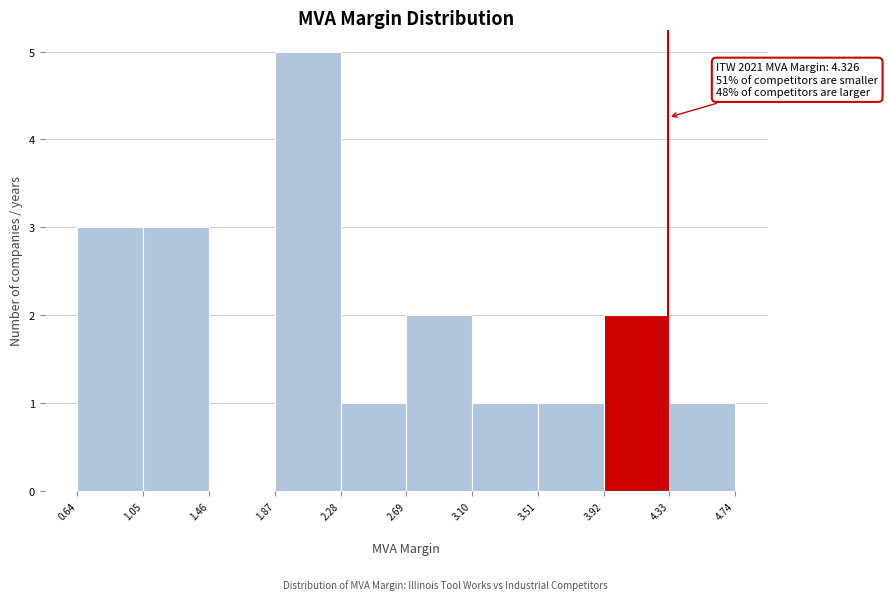

Which range on the x-axis has the tallest bar?

1.87 to 2.28